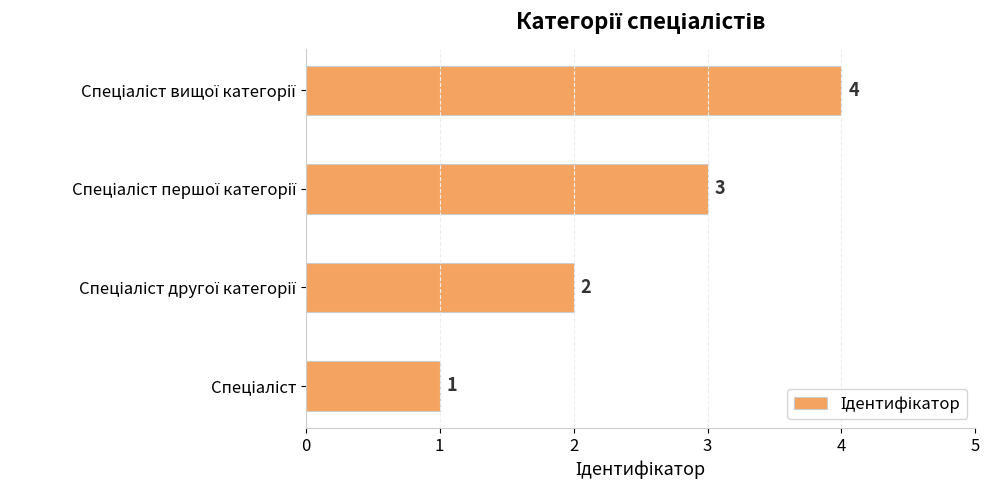

What is the maximum value shown in the chart?

4